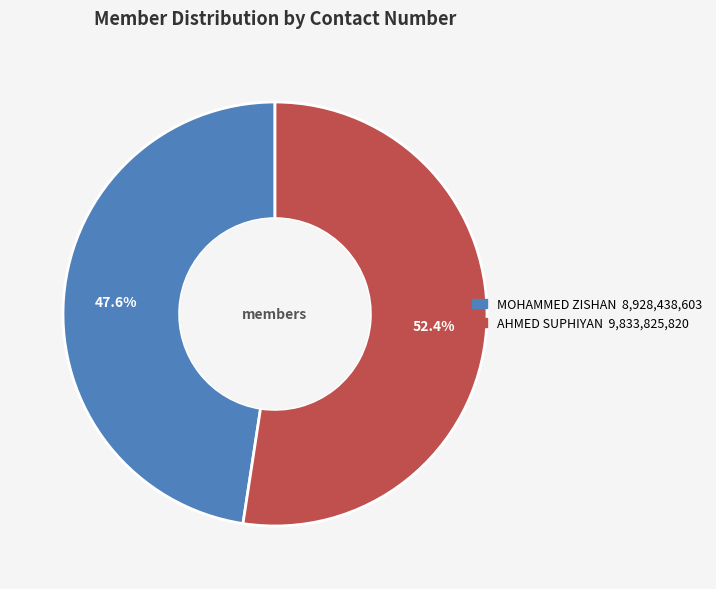

Is there any slice that represents more than half of the pie?

Yes